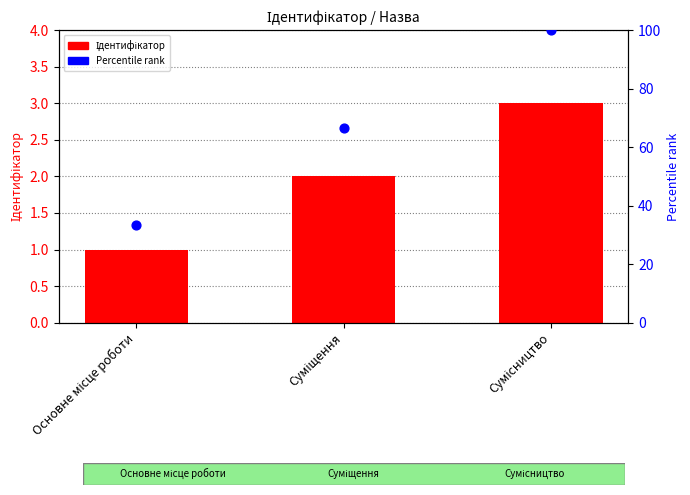

Is the value of Percentile rank at Основне місце роботи greater than the value of Ідентифікатор at Суміщення?

Yes